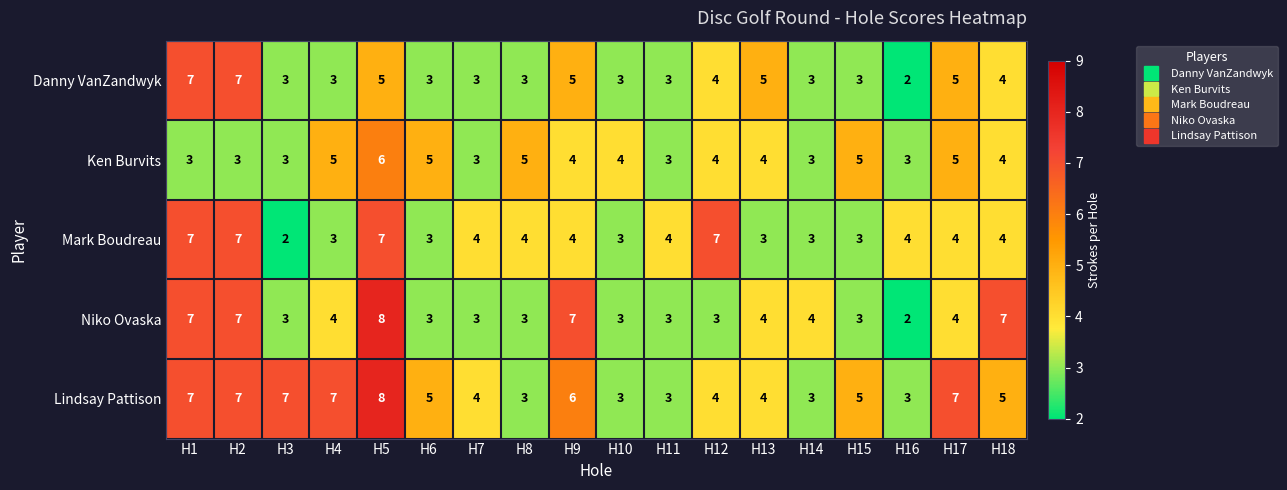

What is the average value of the Ken Burvits series?

4